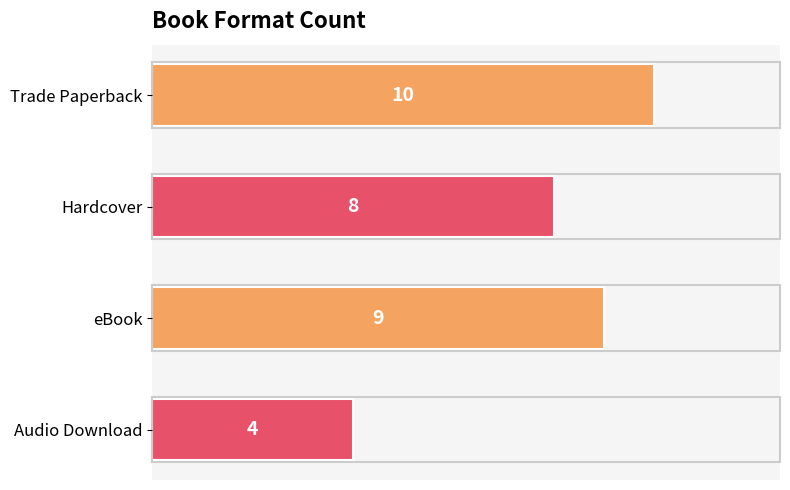

What is the maximum value shown in the chart?

10